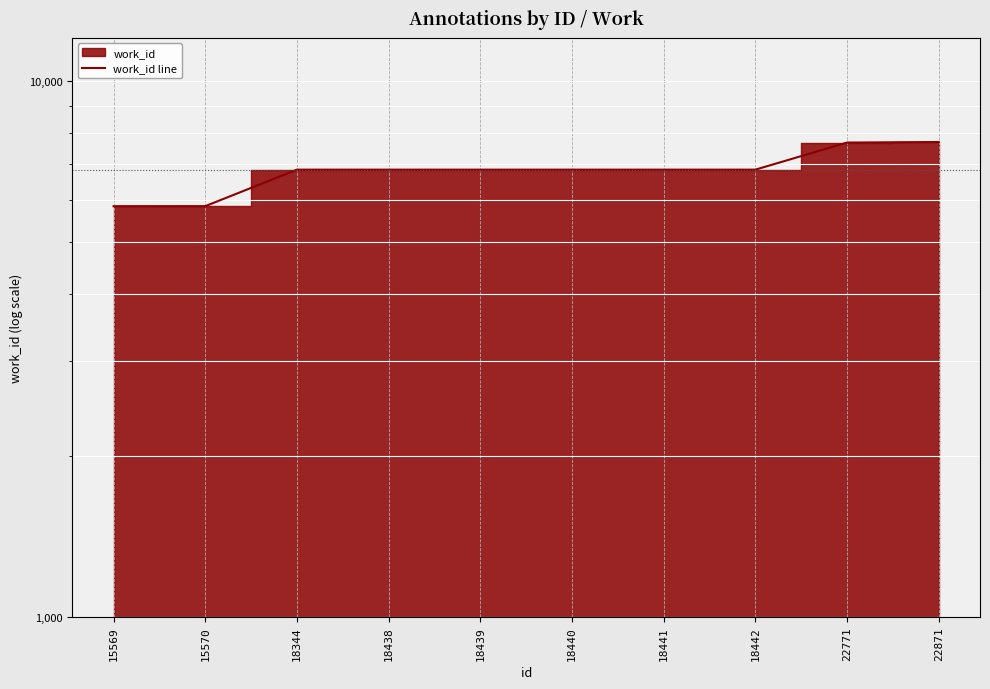

What is the smallest value displayed?

5840